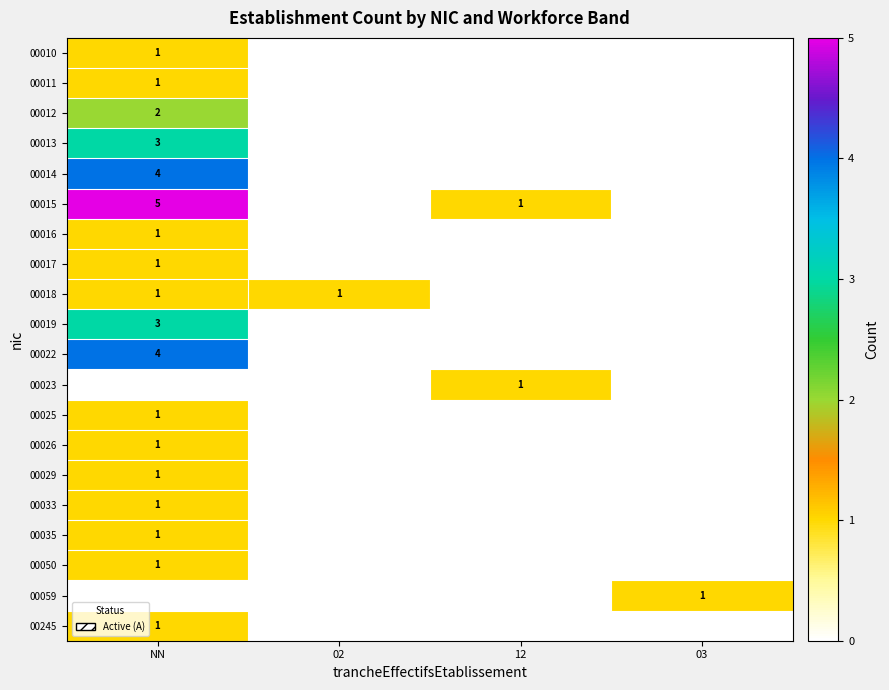

Is it true that 00023 equals 1 at 12?

True